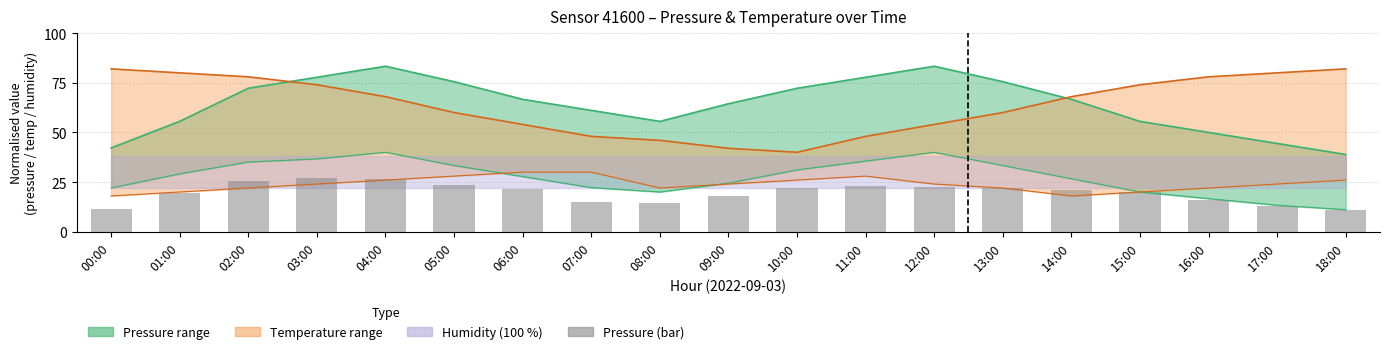

Approximately how many times larger is the value at 16:00 compared to 14:00?

0.8